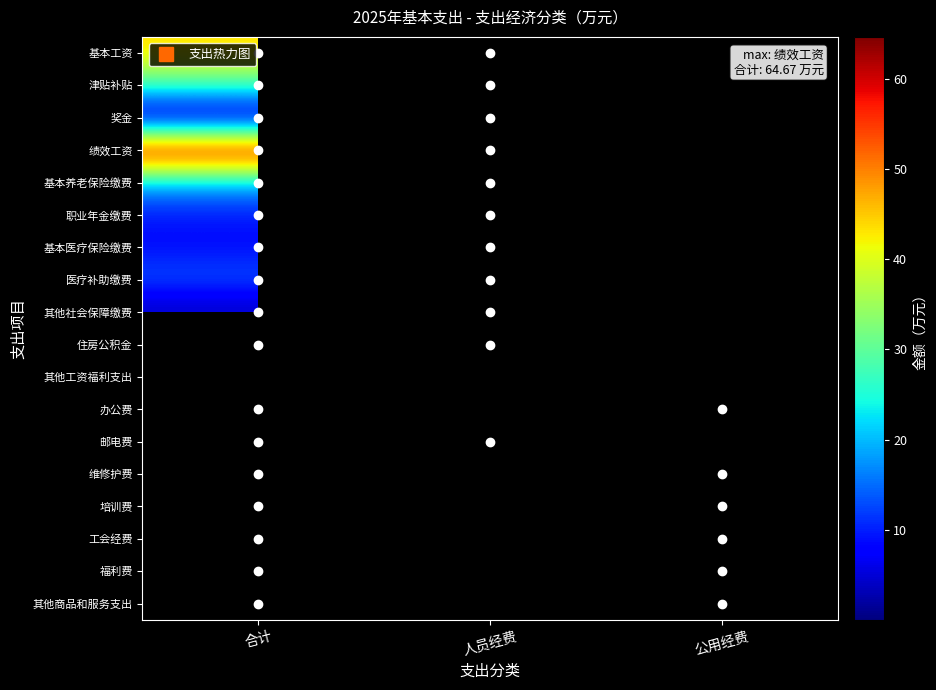

Is it true that 绩效工资 equals 64.7 at 合计?

True